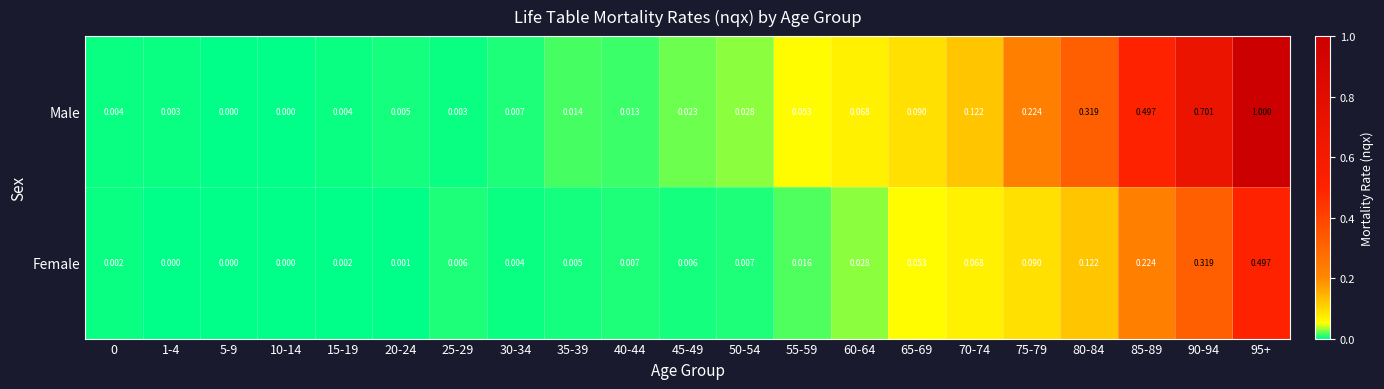

Is the value of Female at 20-24 greater than the value of Male at 95+?

No